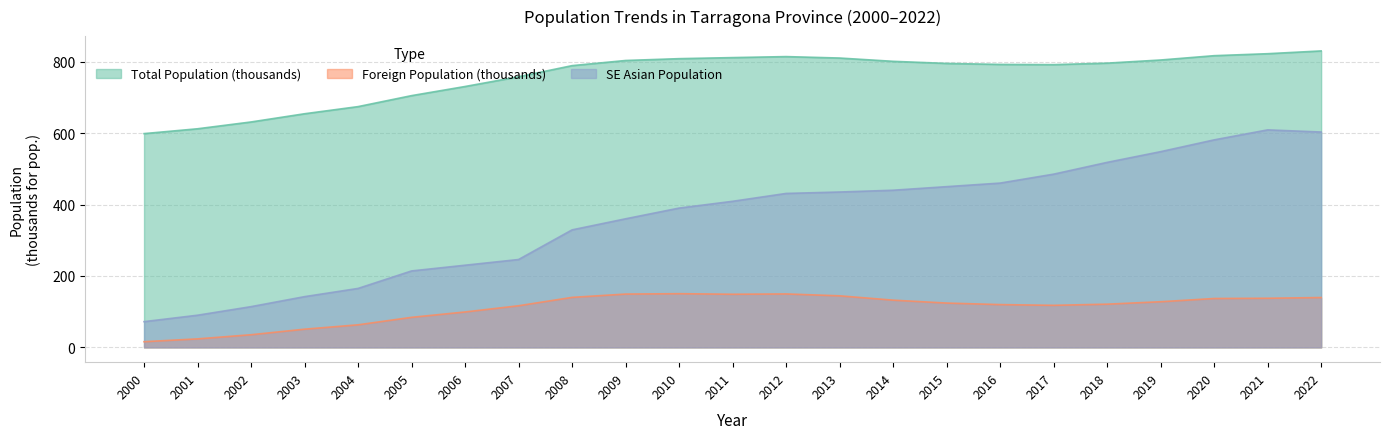

The SE Asian Population series shows 214.0 at 2005. True or false?

True